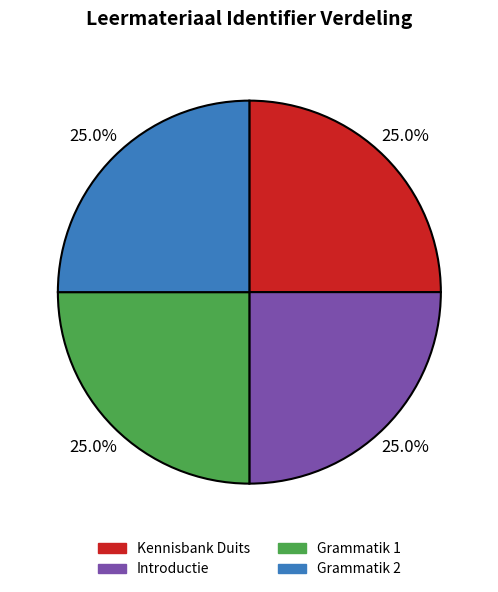

Is there any slice that represents more than half of the pie?

No